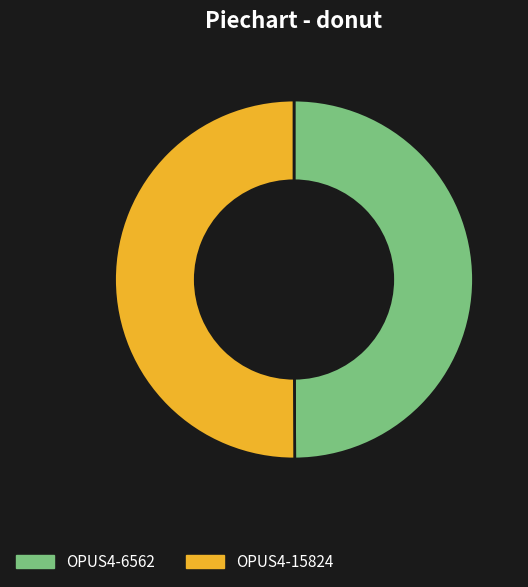

Approximately how many times larger is the value at OPUS4-15824 compared to OPUS4-6562?

1.0